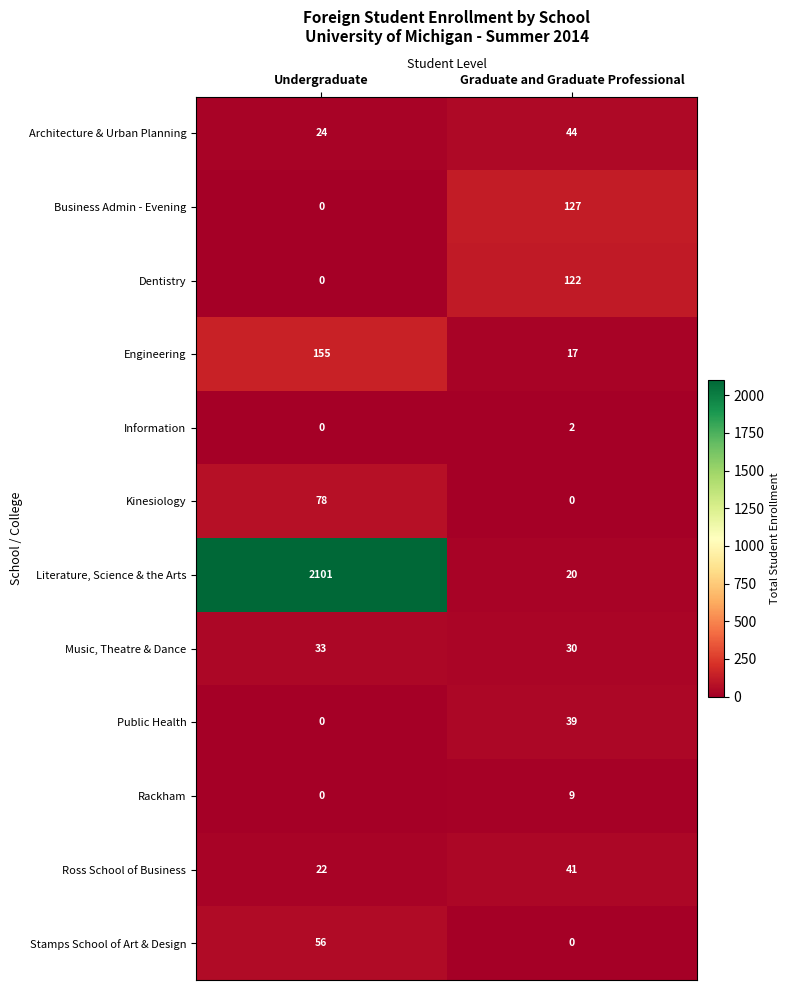

Which series has the largest total across all categories?

Literature, Science & the Arts